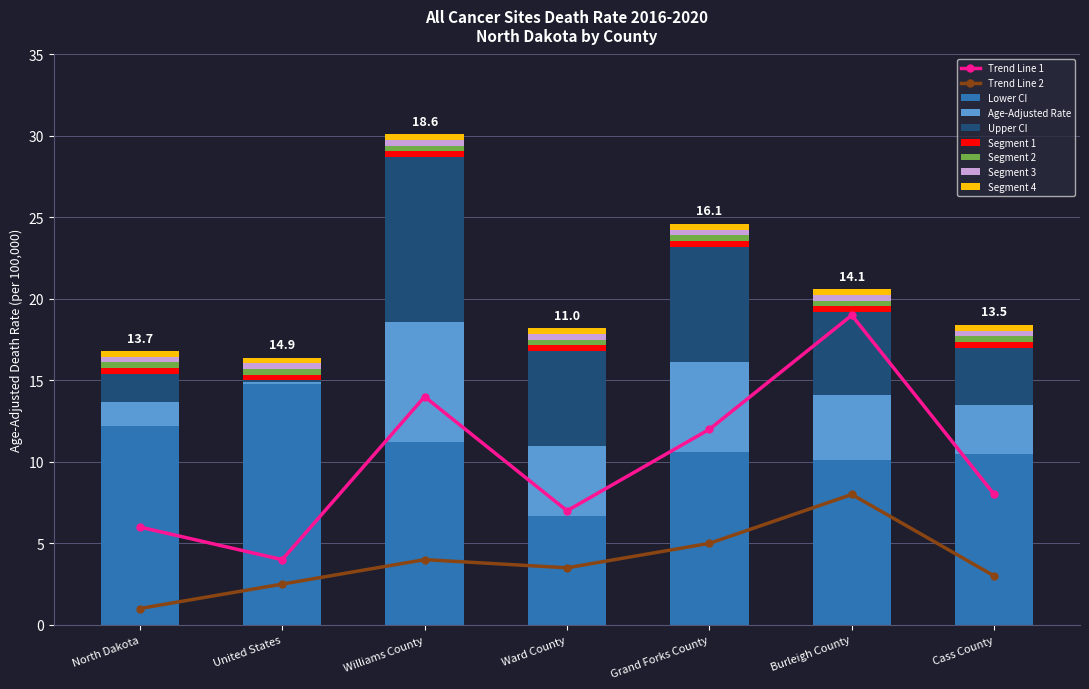

What is the maximum value for Lower CI?

14.8